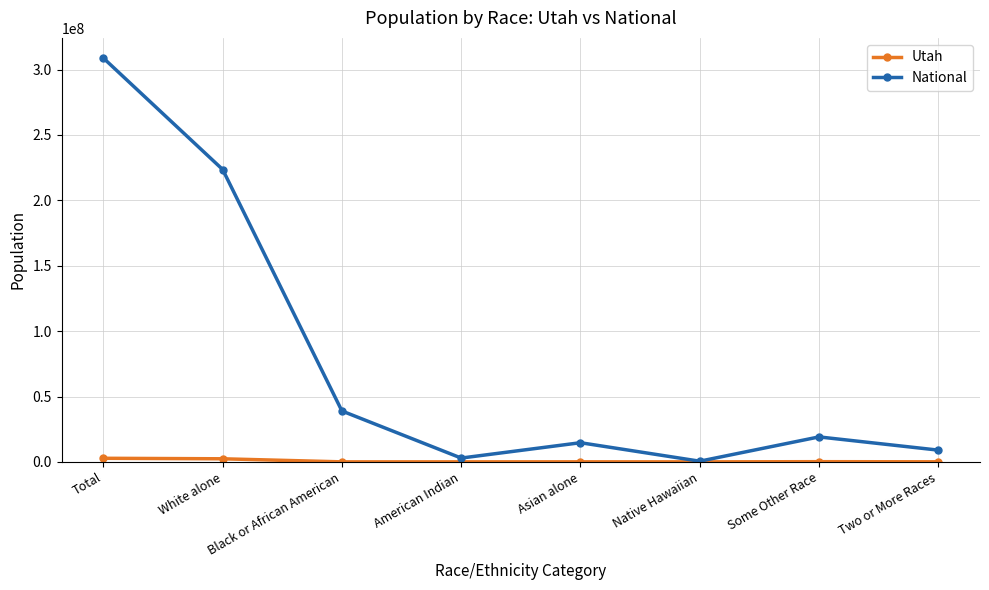

What is the label of the 7th point from the right?

White alone